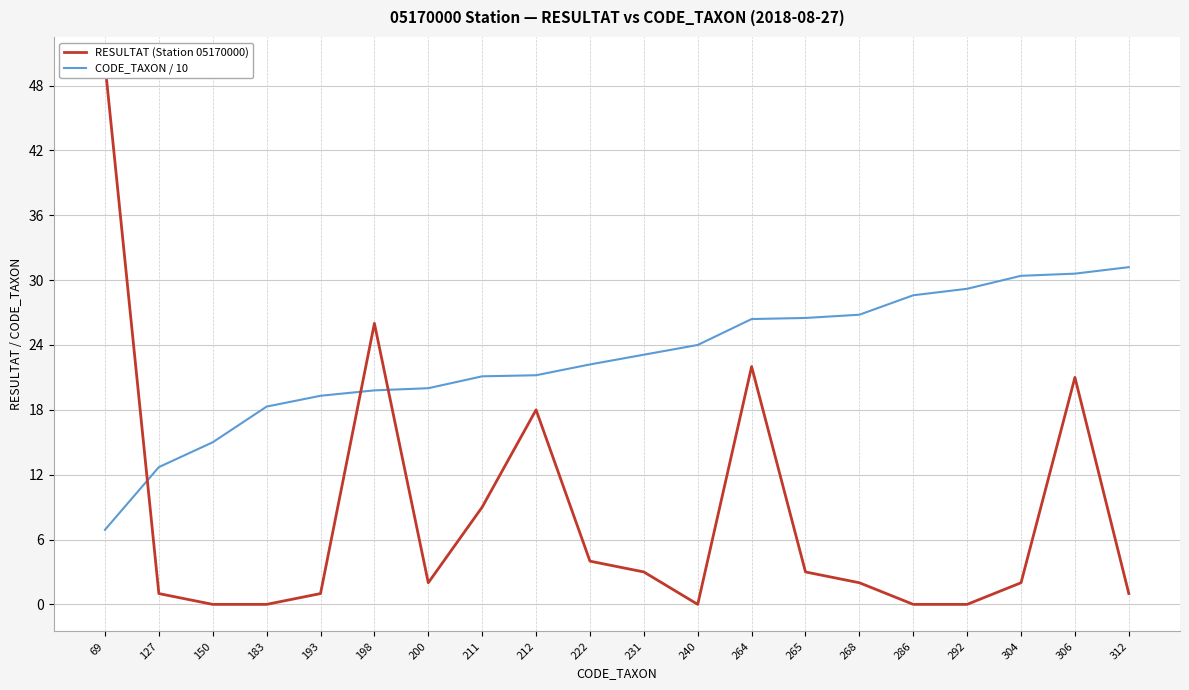

At which label is CODE_TAXON / 10 closest to 19?

193